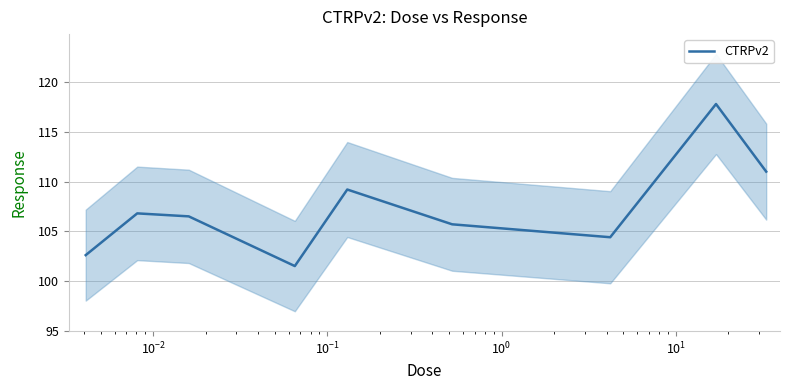

What is the lowest value of the CTRPv2 series?

101.5